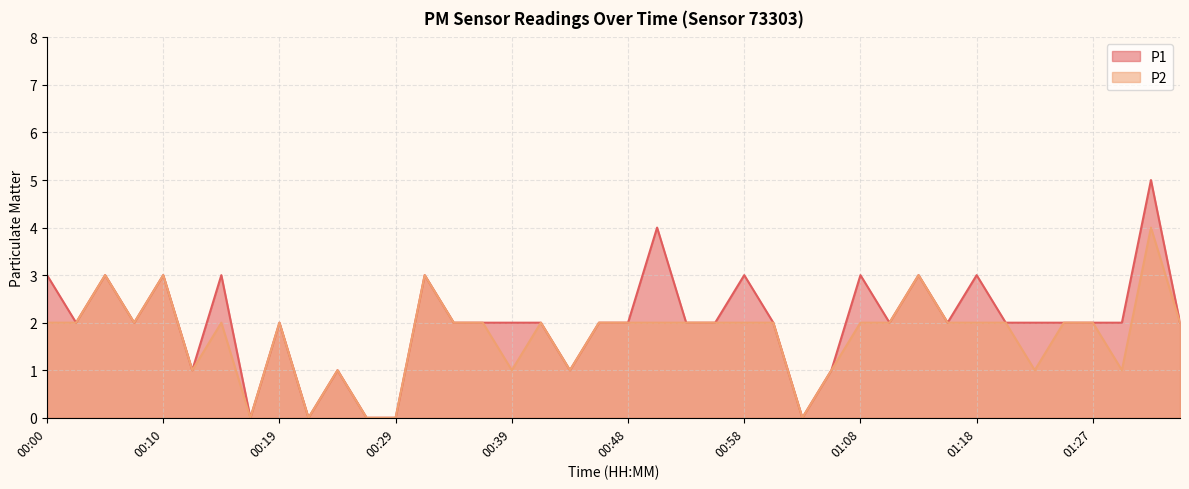

Rank the series by their maximum value, from lowest to highest.

P2, P1